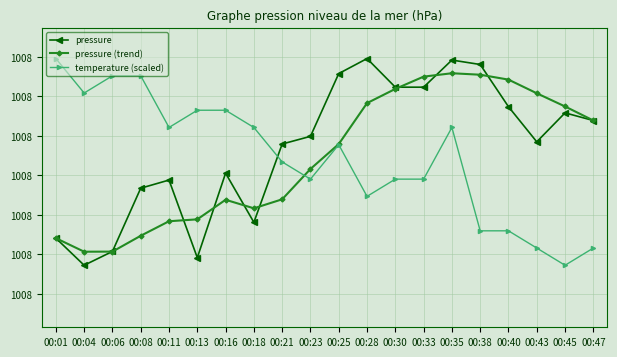

At which label is temperature (scaled) closest to 1008?

00:45